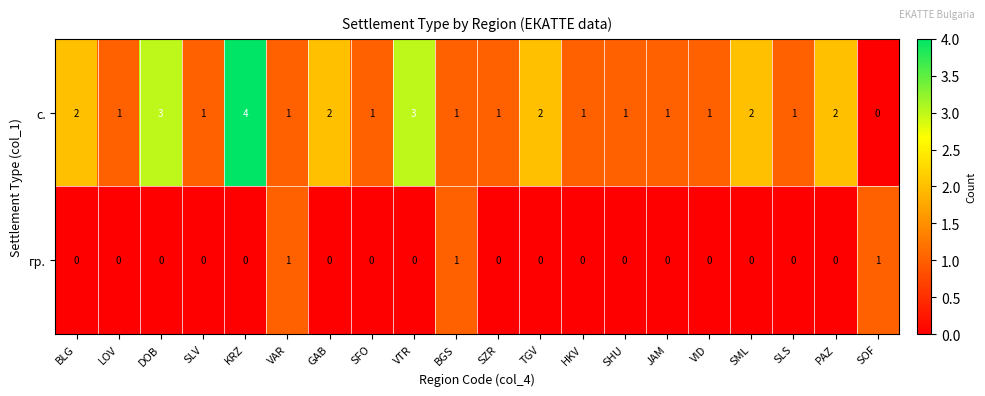

Rank the series by their maximum value, from highest to lowest.

с., гр.